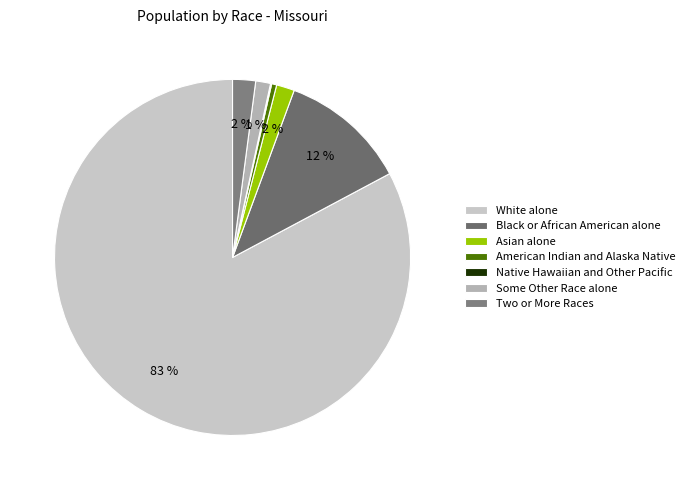

Does Some Other Race alone account for over 50% of the chart?

No